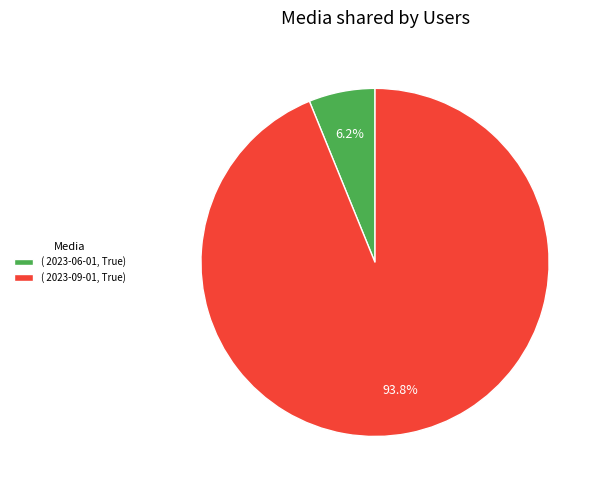

How many segments does this pie chart have?

2